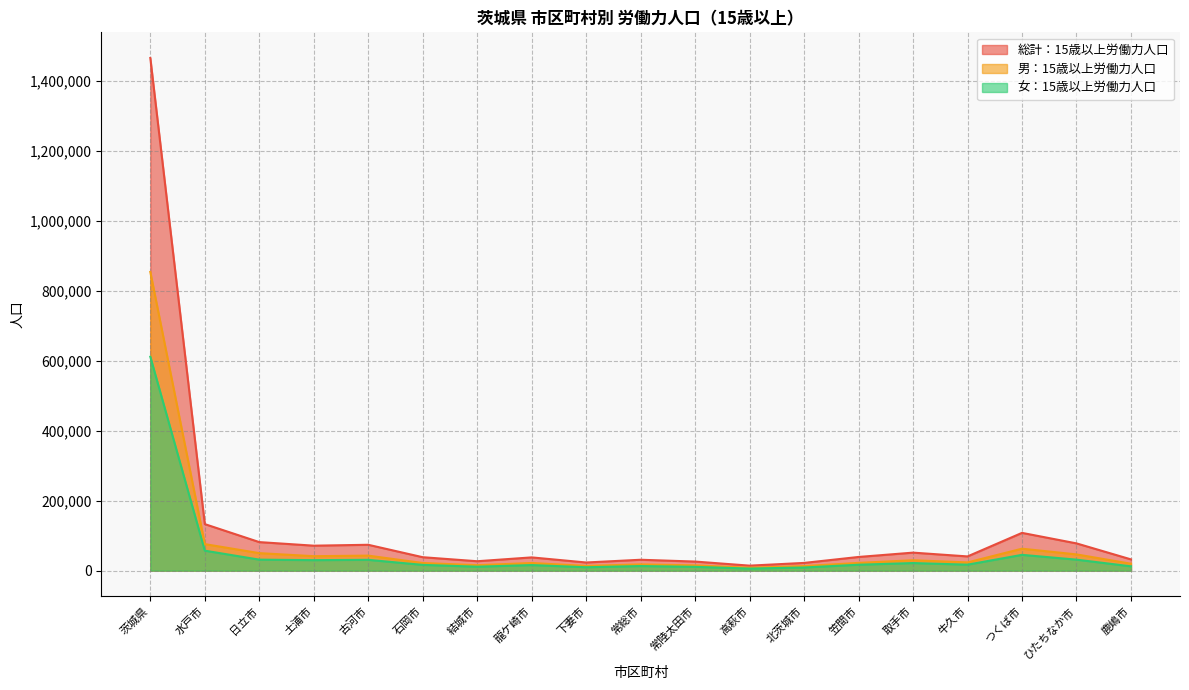

True or false: 総計：15歳以上労働力人口 and 男：15歳以上労働力人口 cross at least once.

False